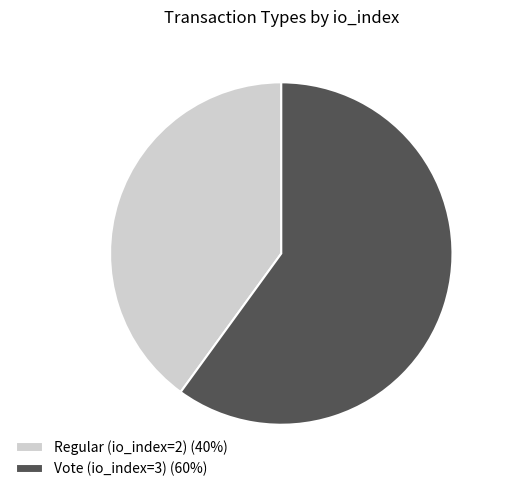

Combined, do Regular (io_index=2) (40%) and Vote (io_index=3) (60%) account for over 50%?

Yes